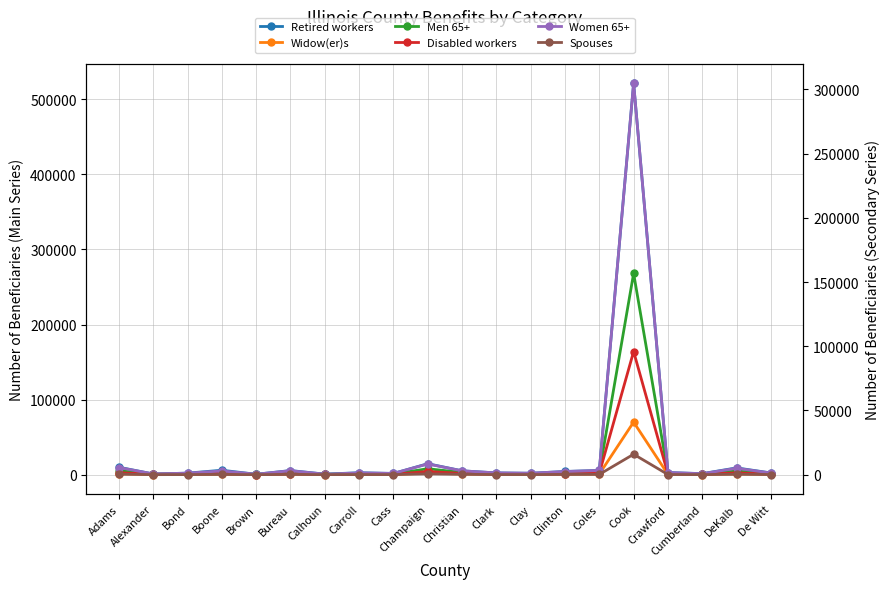

Reading left to right, list all the values displayed in this chart.

Retired workers: 9986	1035	2138	6015	647	5591	832	2701	1724	14675	5246	2438	1988	4353	5752	521251	2956	1471	9149	2403
Widow(er)s: 1424	189	375	677	128	829	145	377	333	2289	1002	472	369	743	909	70098	525	228	1291	343
Men 65+: 5462	560	1214	3284	388	3070	518	1548	998	8009	2984	1390	1114	2443	3074	268113	1655	833	4934	1316
Disabled workers: 1552	341	459	995	132	765	166	451	293	2502	988	411	414	700	1108	95903	520	278	1444	438
Women 65+: 5586	607	1193	2957	374	3107	417	1386	1008	8369	3010	1405	1158	2474	3298	304762	1688	773	5022	1307
Spouses: 394	40	102	182	38	210	57	118	81	634	273	115	105	175	223	15924	130	68	296	105